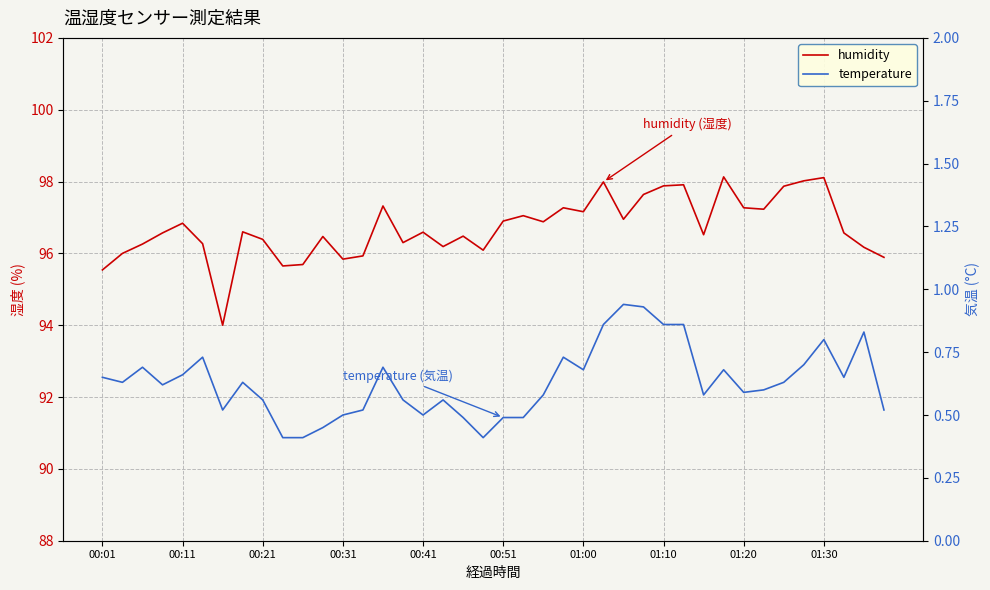

Rank the series by their average value, from highest to lowest.

humidity, temperature